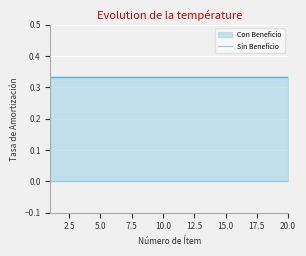

Reading left to right, extract all data points from this chart.

Con Beneficio: 0.3	0.3	0.3	0.3	0.3	0.3	0.3	0.3	0.3	0.3	0.3	0.3	0.3	0.3	0.3	0.3	0.3	0.3	0.3	0.3
Sin Beneficio: 0.0	0.0	0.0	0.0	0.0	0.0	0.0	0.0	0.0	0.0	0.0	0.0	0.0	0.0	0.0	0.0	0.0	0.0	0.0	0.0